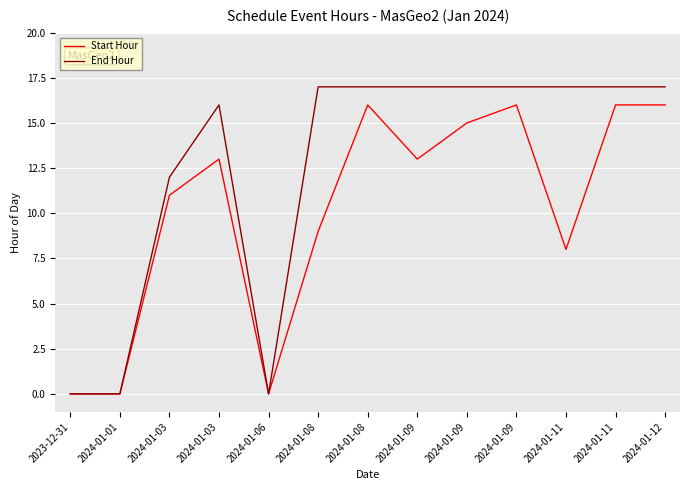

Rank the series at 2024-01-01 from highest to lowest value.

Start Hour, End Hour